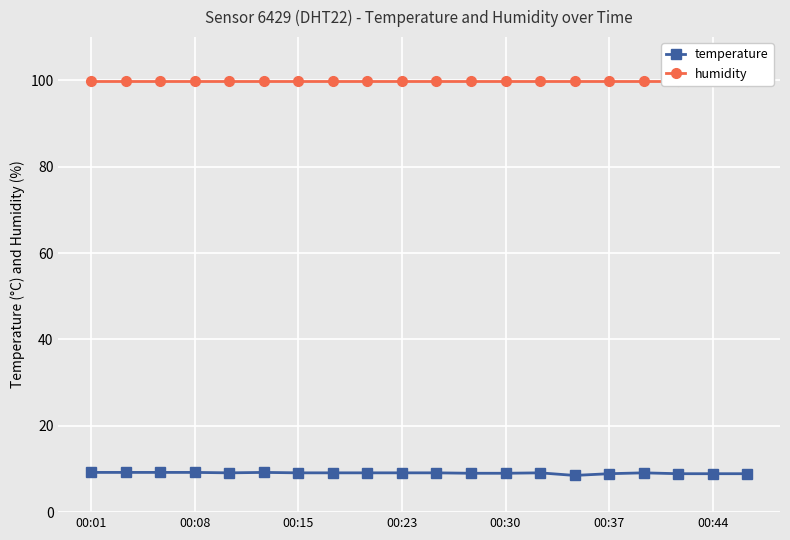

What is the smallest value displayed?

8.5